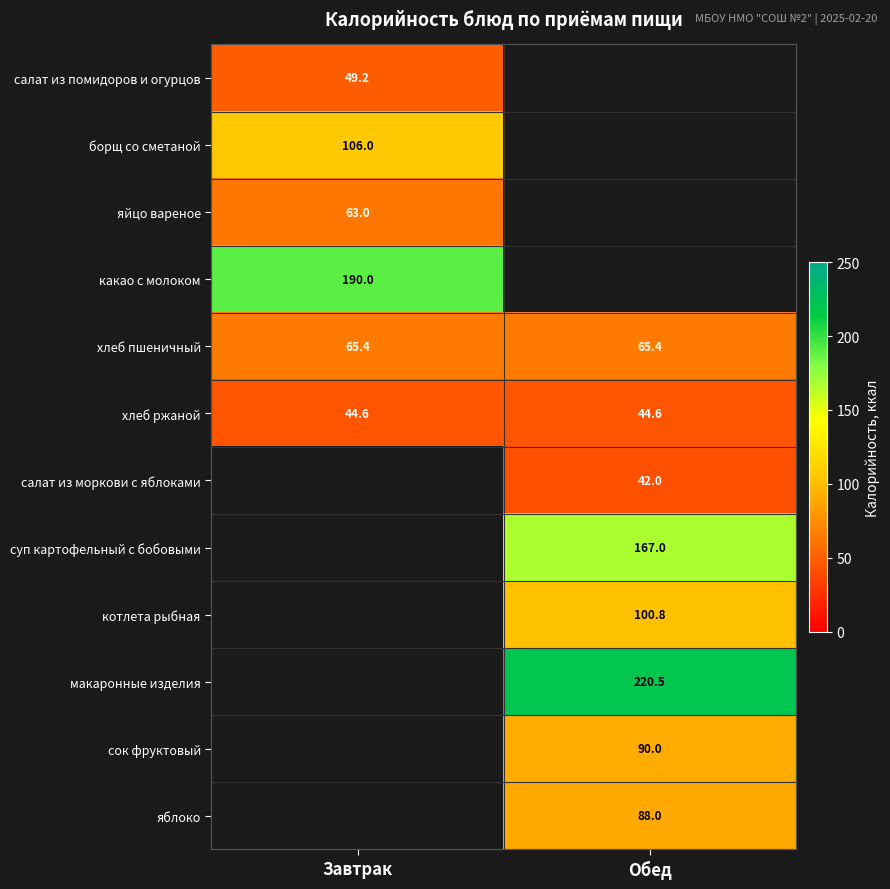

The value of яблоко at Обед is 88.0. True or false?

True